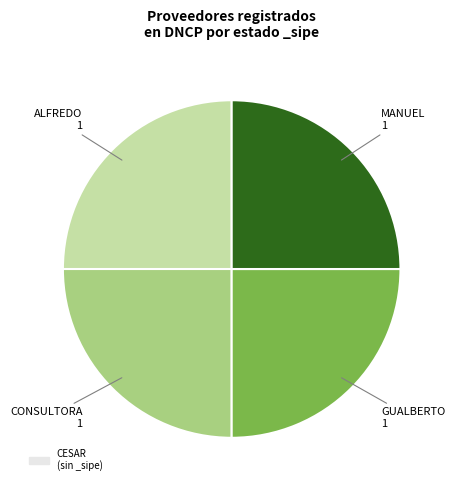

Is there a majority slice in this chart?

No